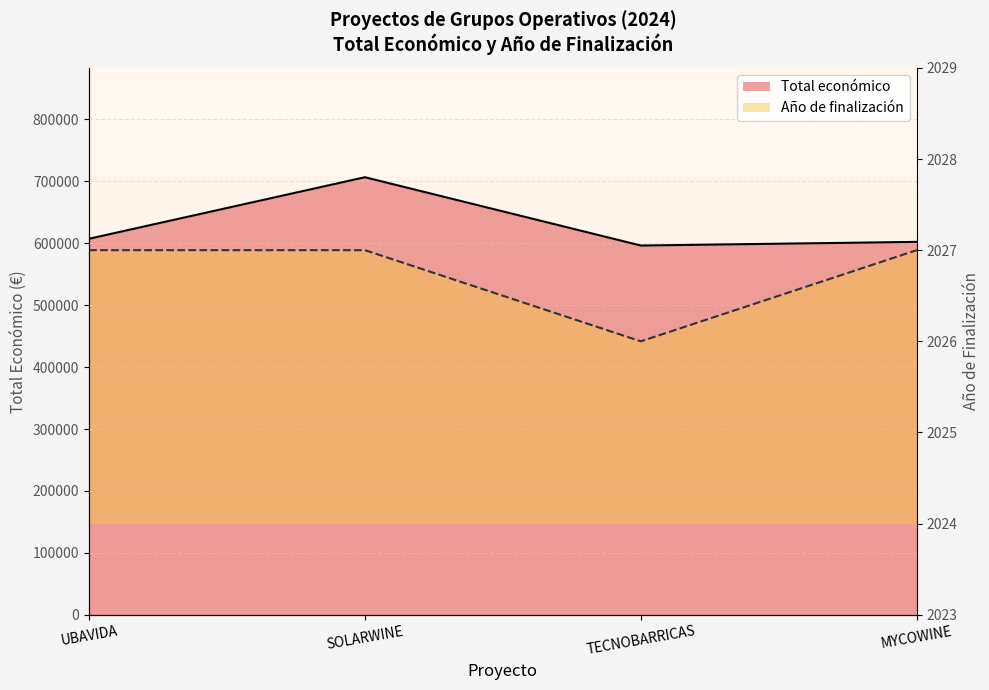

Rank the series at UBAVIDA from lowest to highest value.

Año de finalización, Total económico